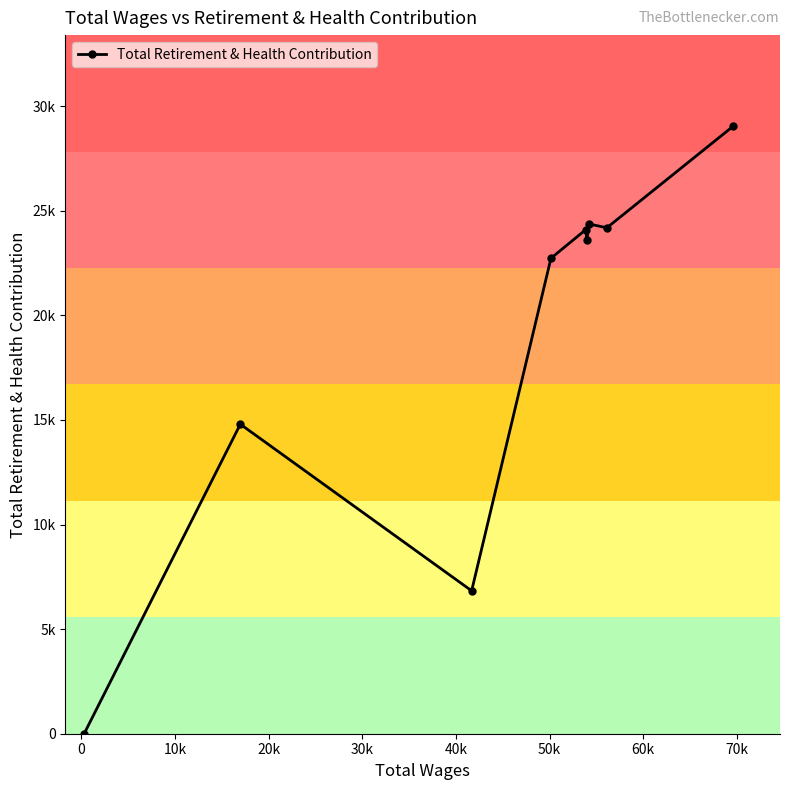

Does the chart display data point markers on the line(s)?

Yes